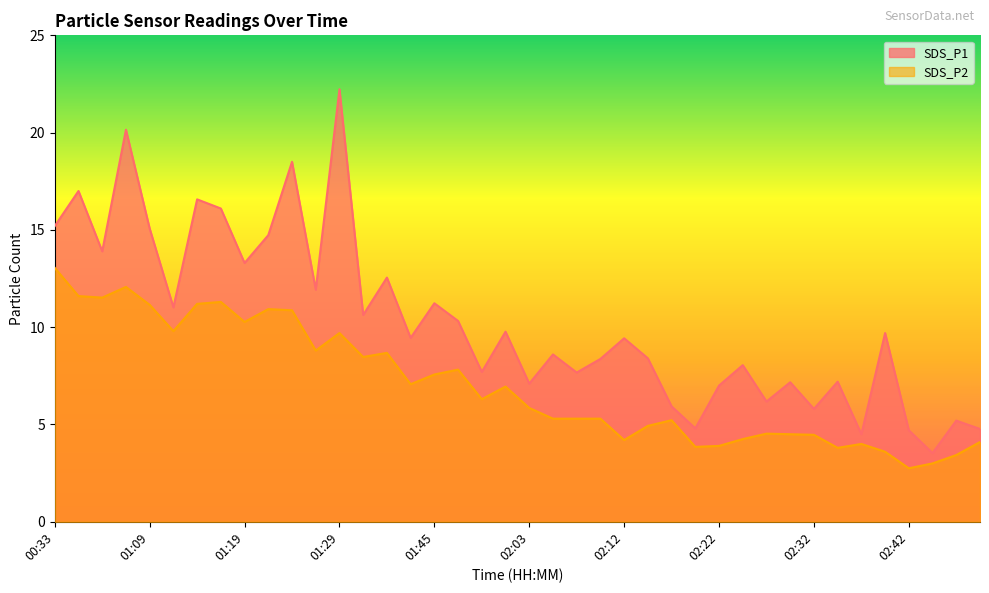

At which label does SDS_P2 first exceed 6?

00:33